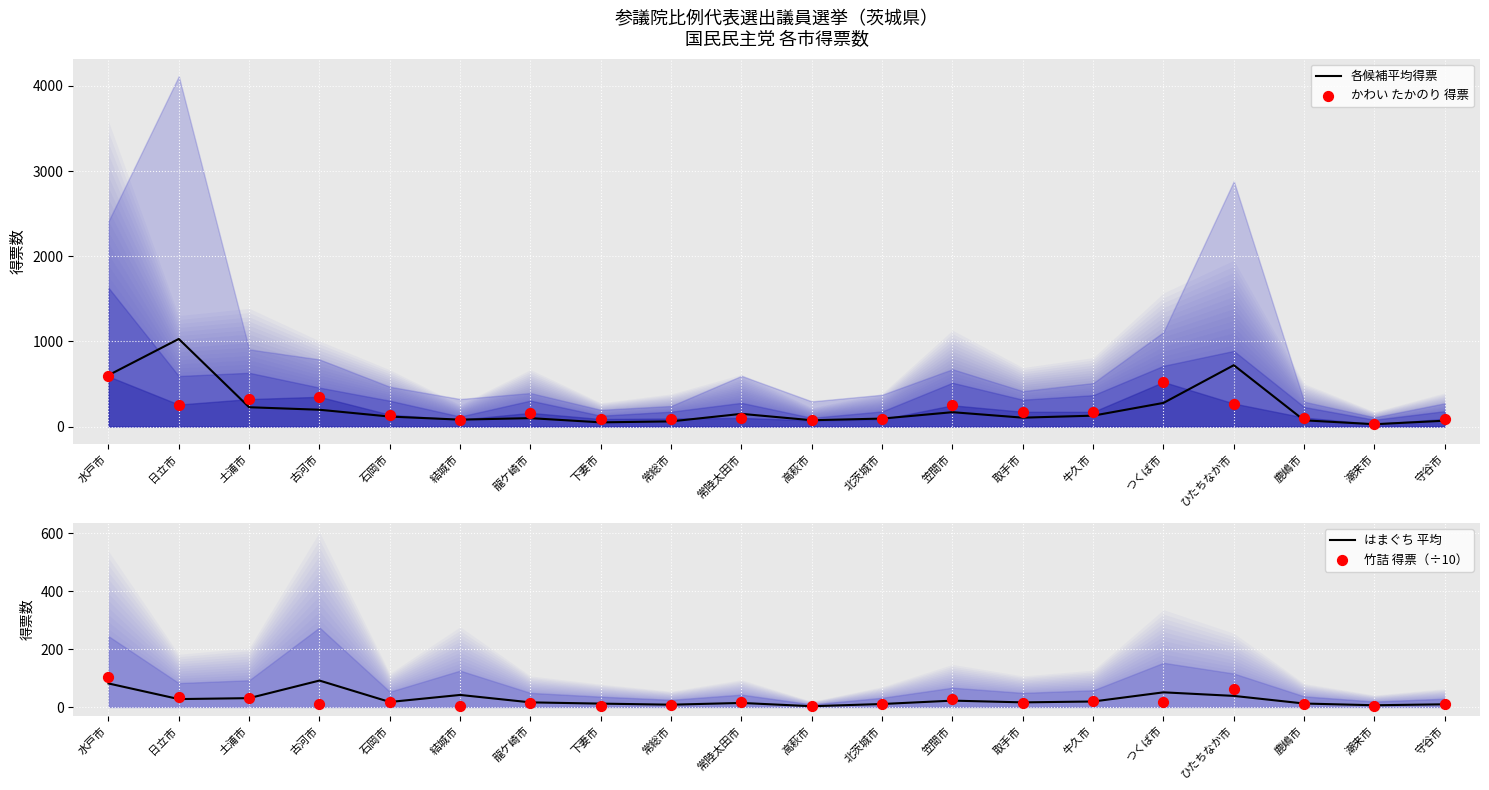

At how many categories does at least one series exceed 881?

1